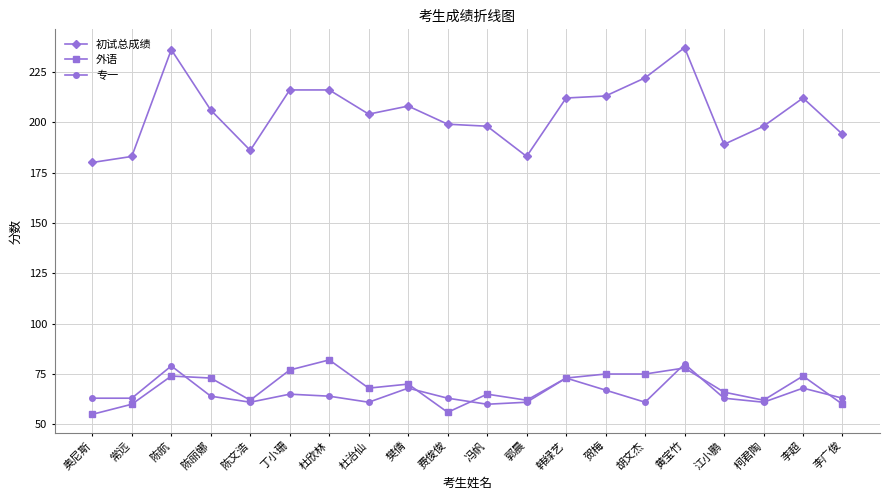

What is the total value across all series at 郭晨?

306